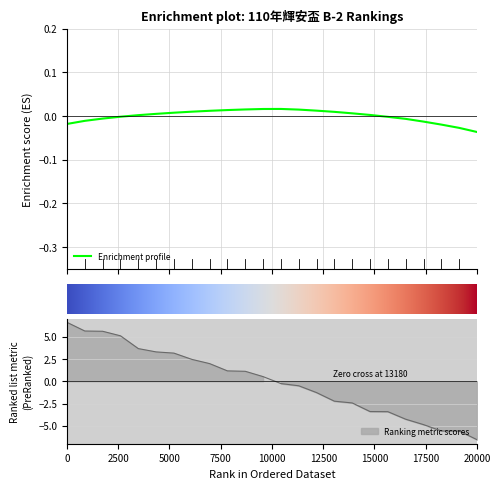

At which label is the value closest to 0?

13